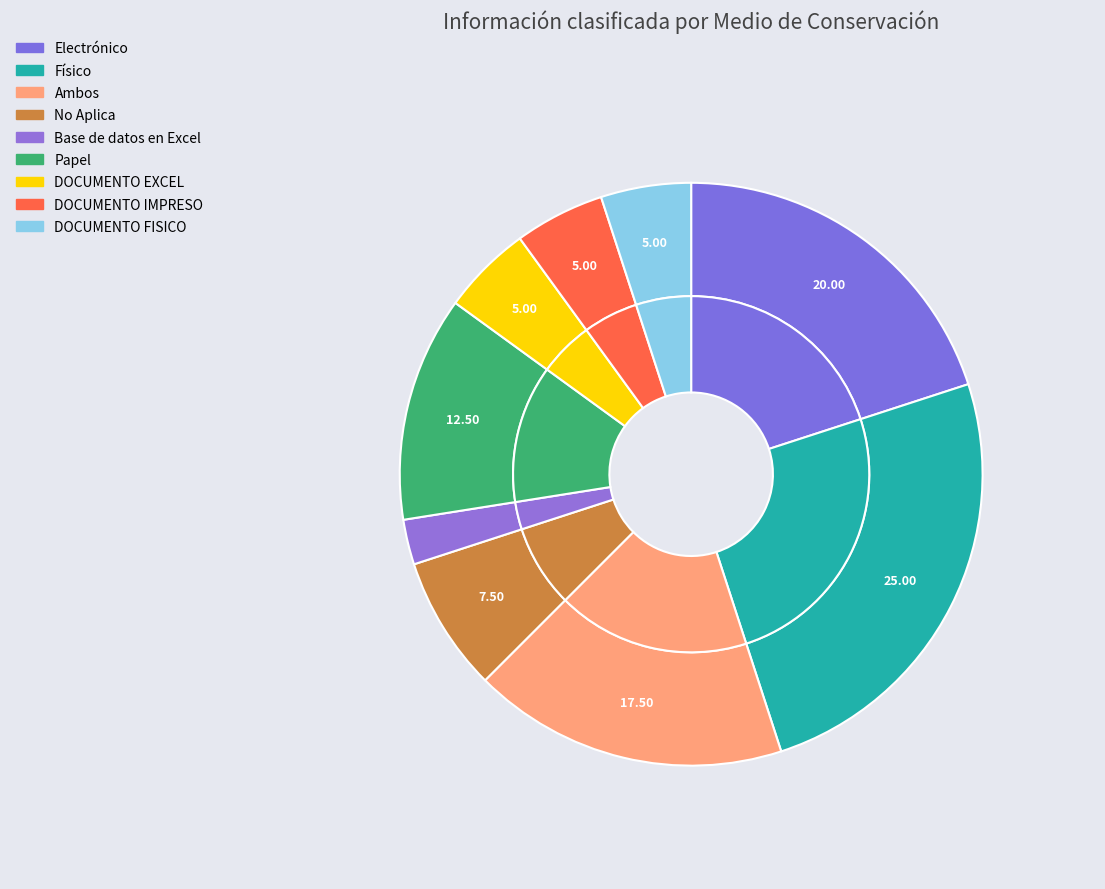

Does No Aplica represent more than half of the total?

No